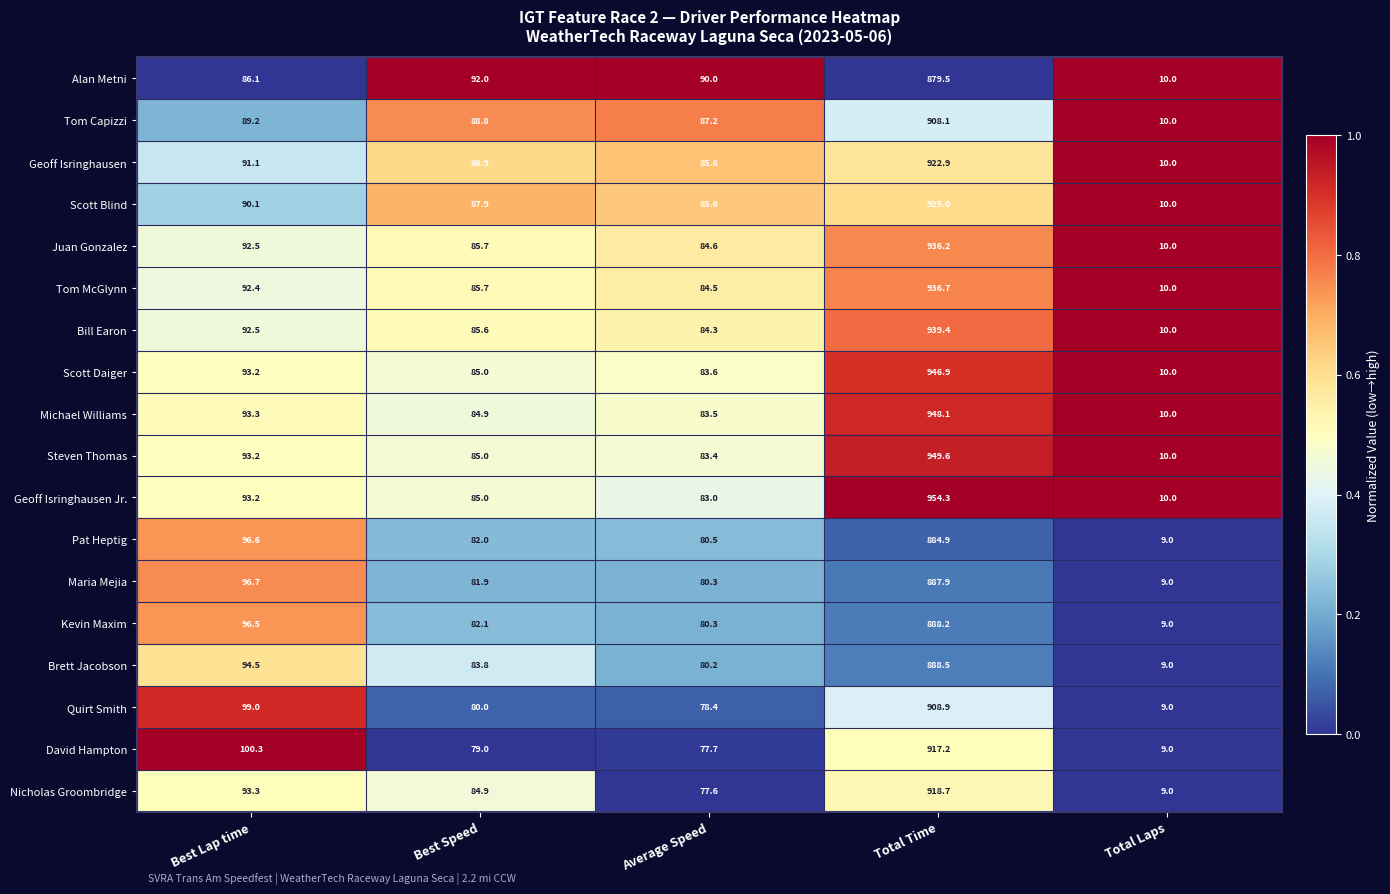

Between Best Lap time and Best Speed, which series saw the biggest shift?

David Hampton